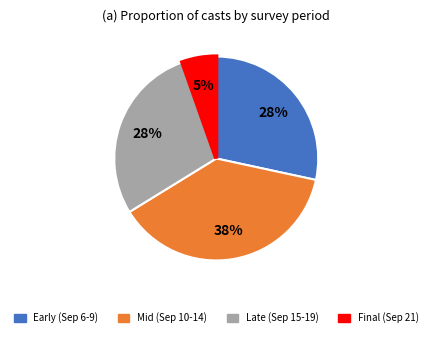

Is there a majority slice in this chart?

No